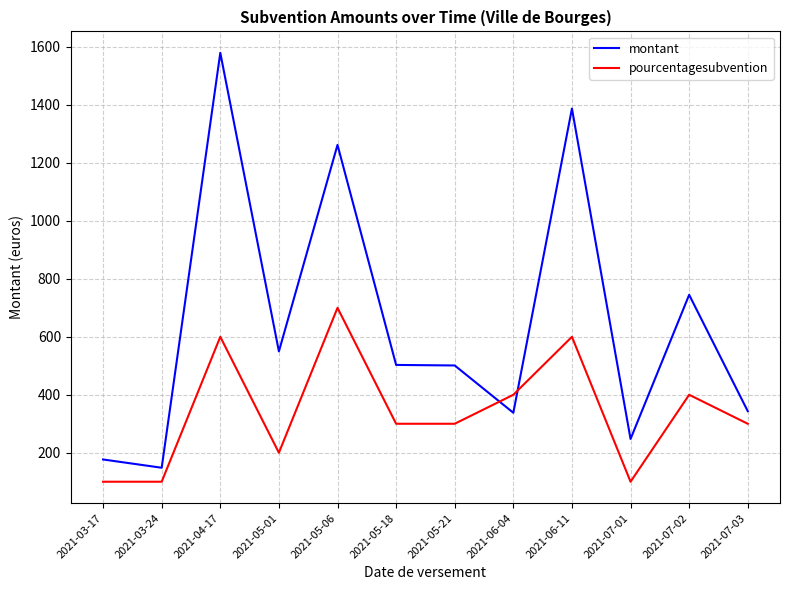

Rank the series by their maximum value, from highest to lowest.

montant, pourcentagesubvention